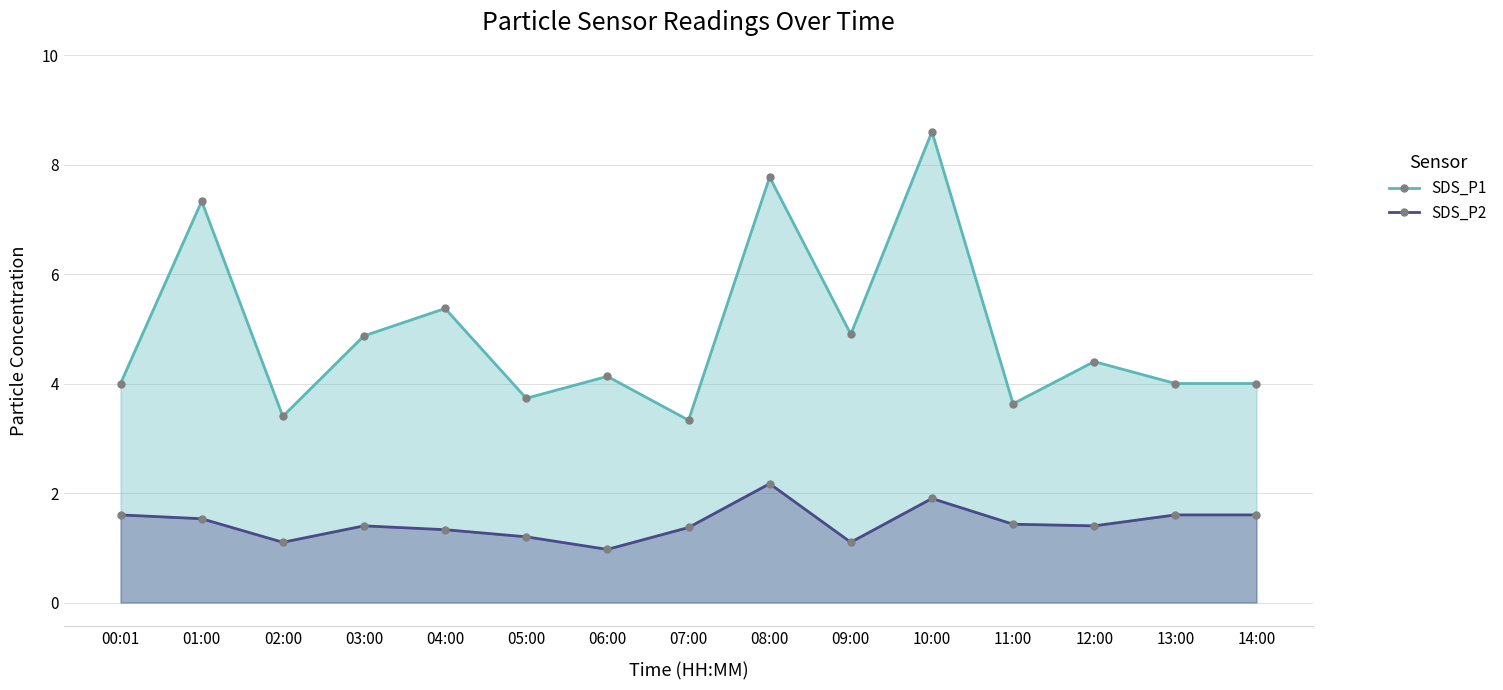

What is the label of the 10th point from the right?

05:00